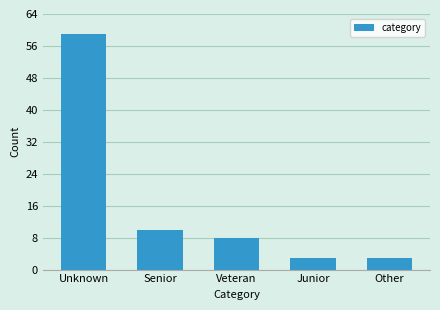

Reading left to right, what are all the values shown in this chart?

59	10	8	3	3